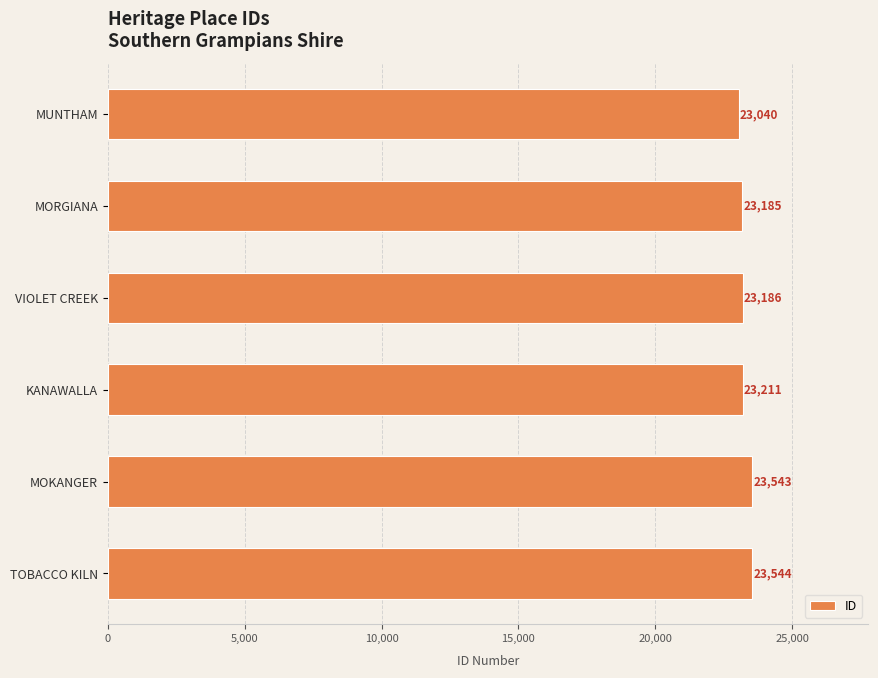

Which label corresponds to the largest value in the chart?

TOBACCO KILN